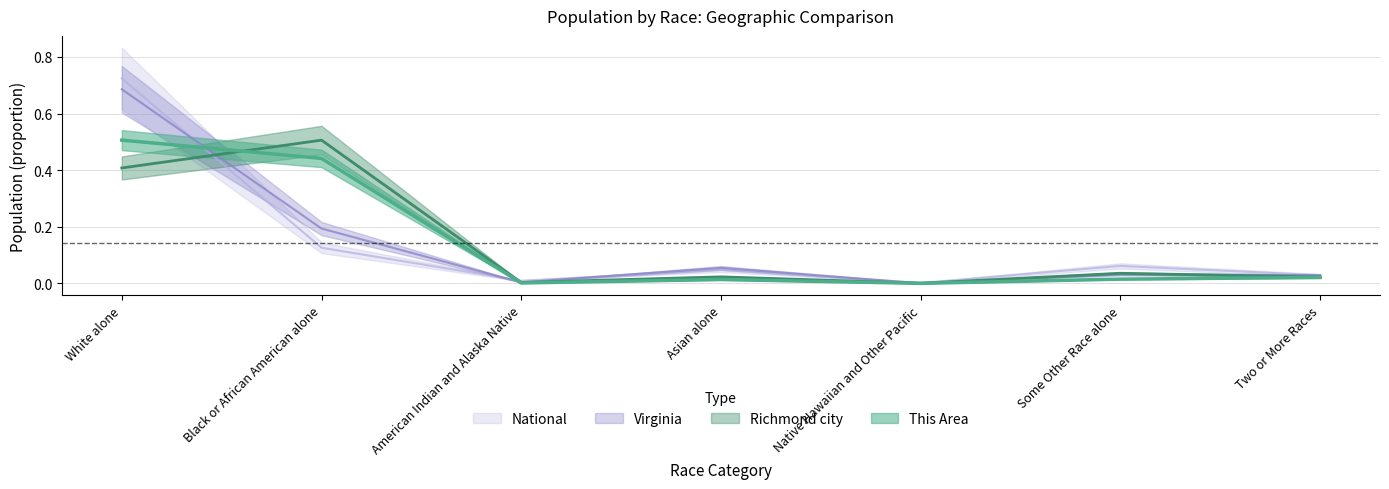

Which series has the largest range (max minus min)?

National